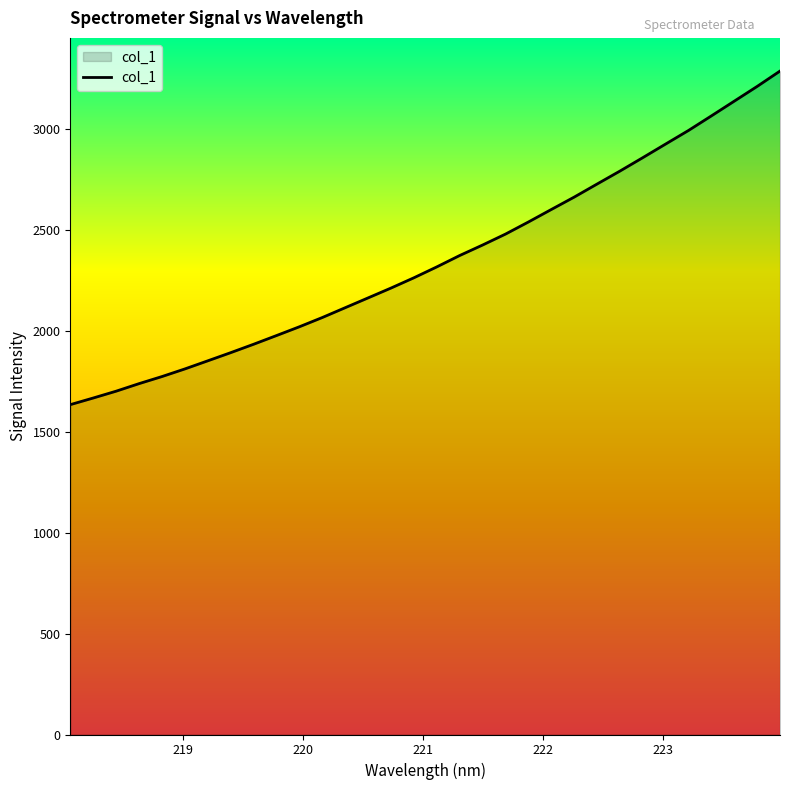

How many values are below 2315?

16